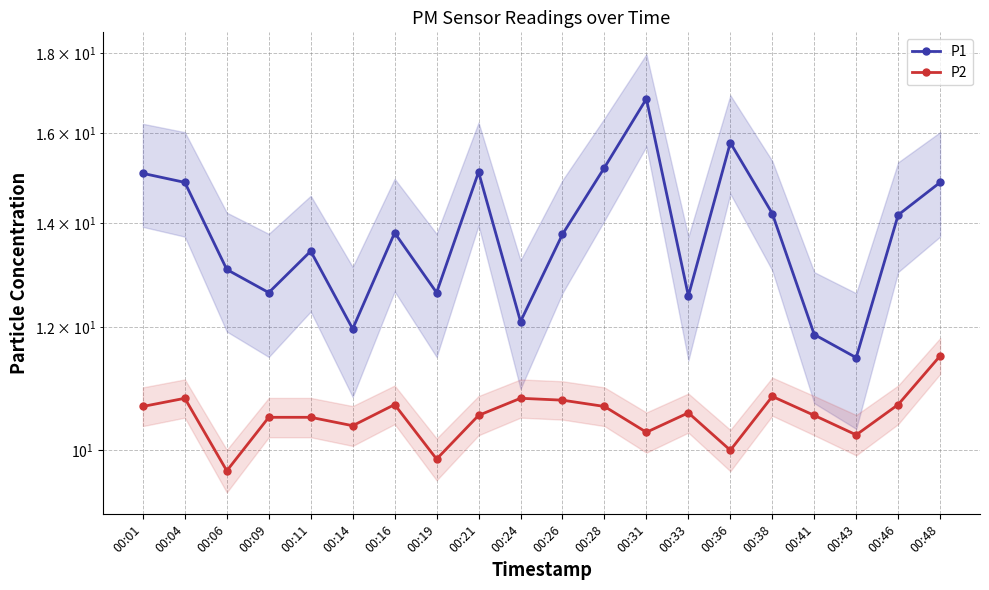

What are all the series names shown in the legend?

P1, P2